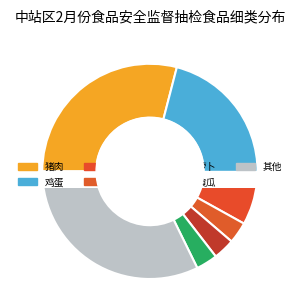

To the nearest percent, what portion does 馒头花卷(自制) represent?

3%